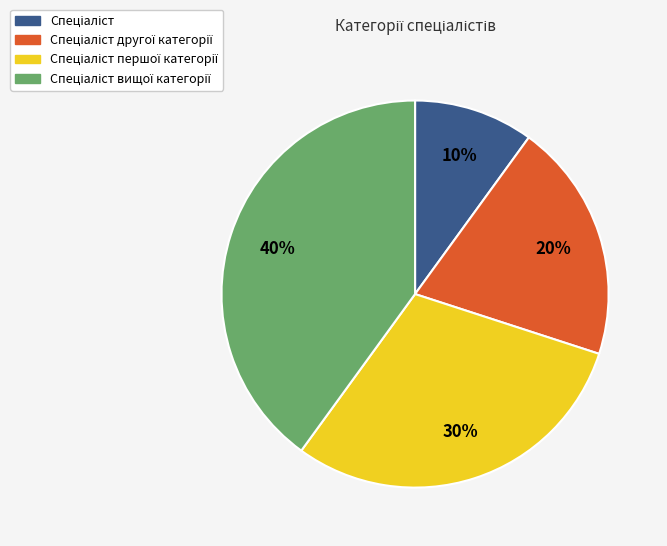

To the nearest percent, what is the difference between the largest and smallest slice percentages?

30%